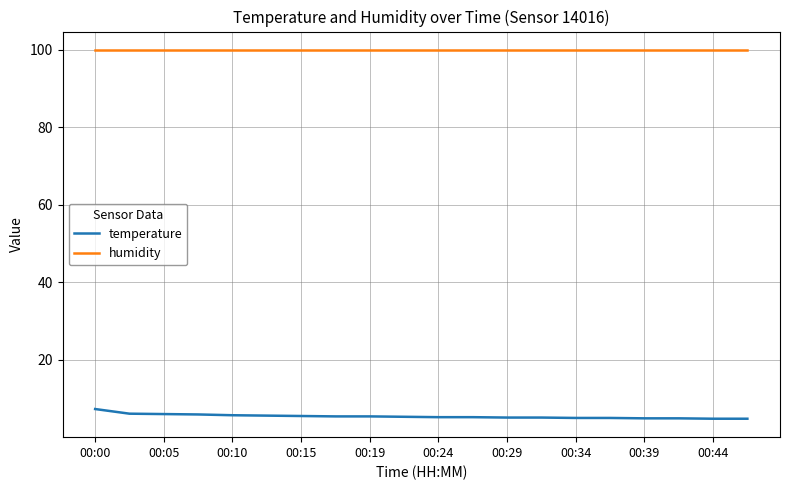

What is the maximum value shown in the chart?

99.9